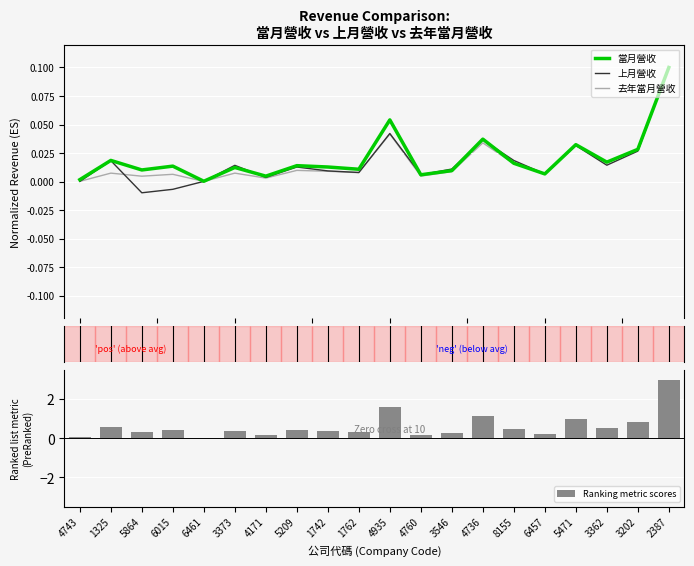

What is the label of the 20th bar from the right?

4743